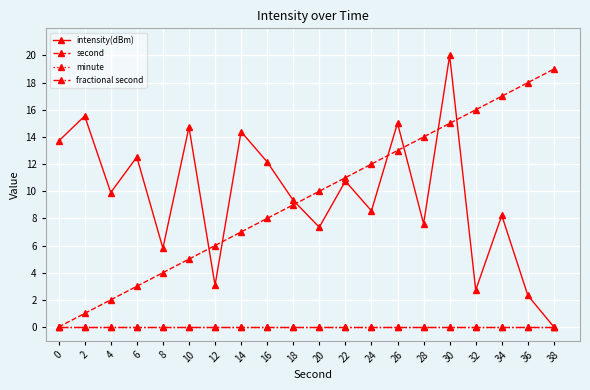

Does the chart have visible grid lines?

Yes